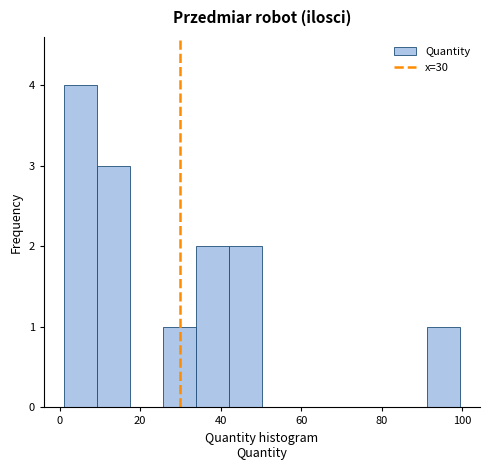

Reading left to right, list every bar in this chart as the range it spans on the x-axis followed by its height. Neither the bar edges nor the heights are printed on the chart, so give them approximately, as read against the axes.

2 to 10: 4
10 to 18: 3
18 to 26: 0
26 to 34: 1
34 to 42: 2
42 to 50: 2
50 to 58: 0
58 to 66: 0
66 to 74: 0
74 to 84: 0
84 to 92: 0
92 to 100: 1